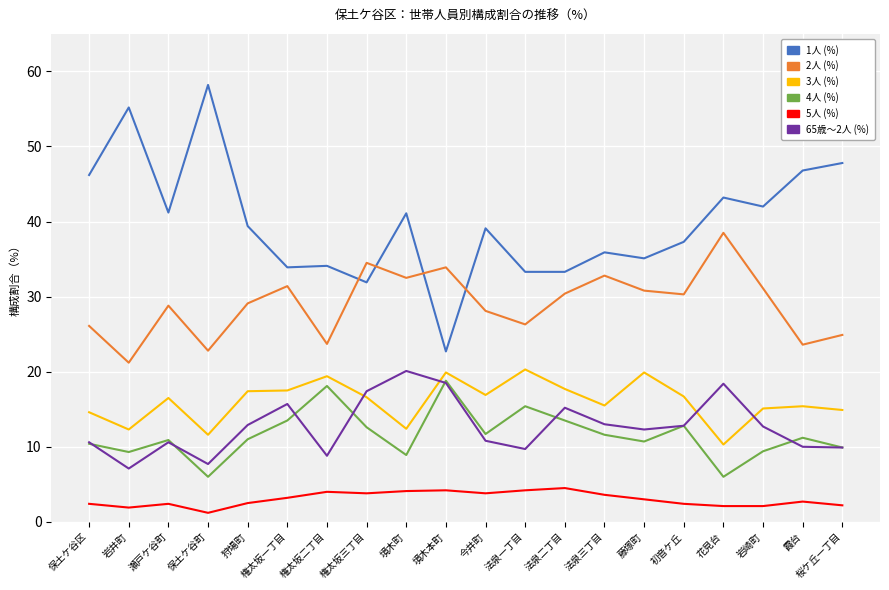

What position from the left is 初音ケ丘?

16